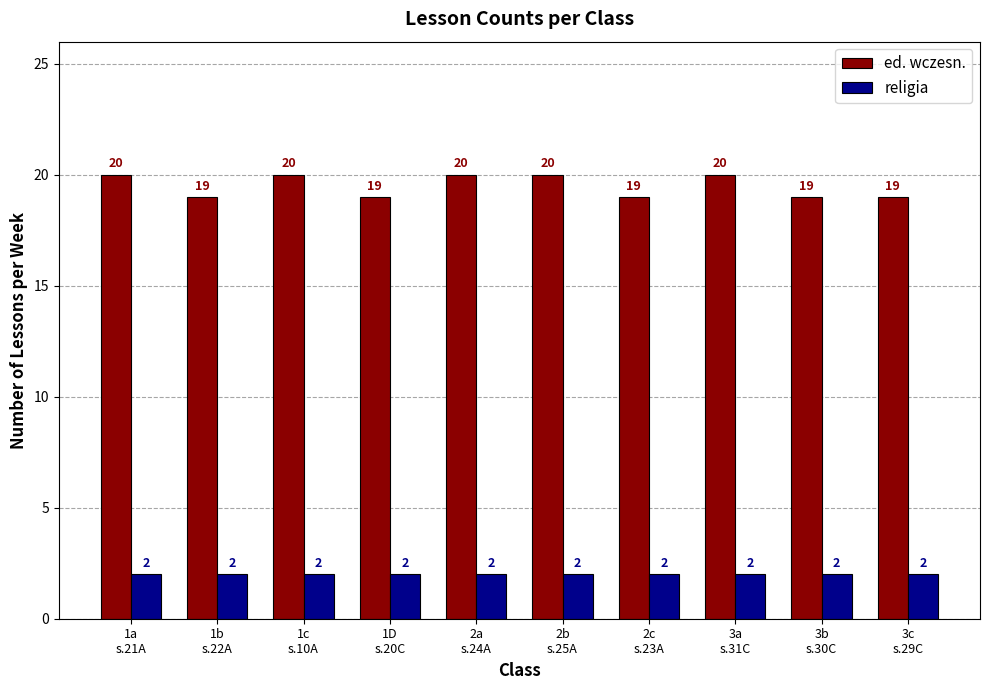

What is the total value across all series at 2b
s.25A?

22